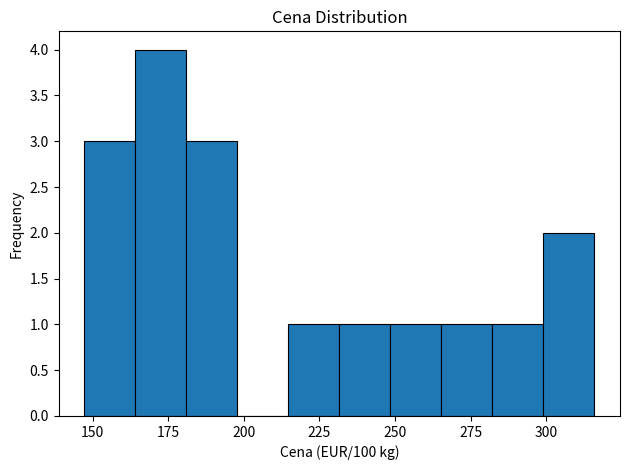

Read against the x-axis, roughly where is the centre of the tallest bar?

175